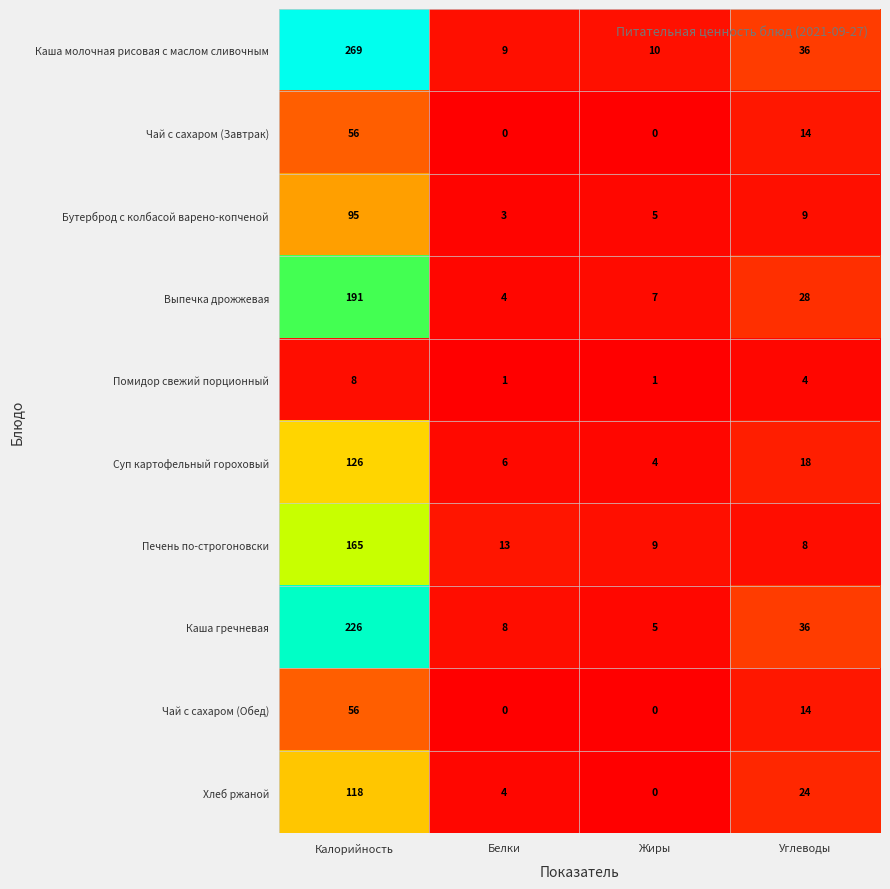

What is the approximate value of Помидор свежий порционный at Жиры?

1